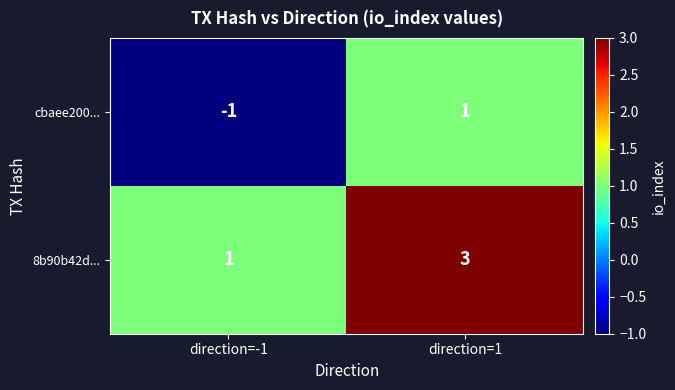

What is the greatest value displayed?

3